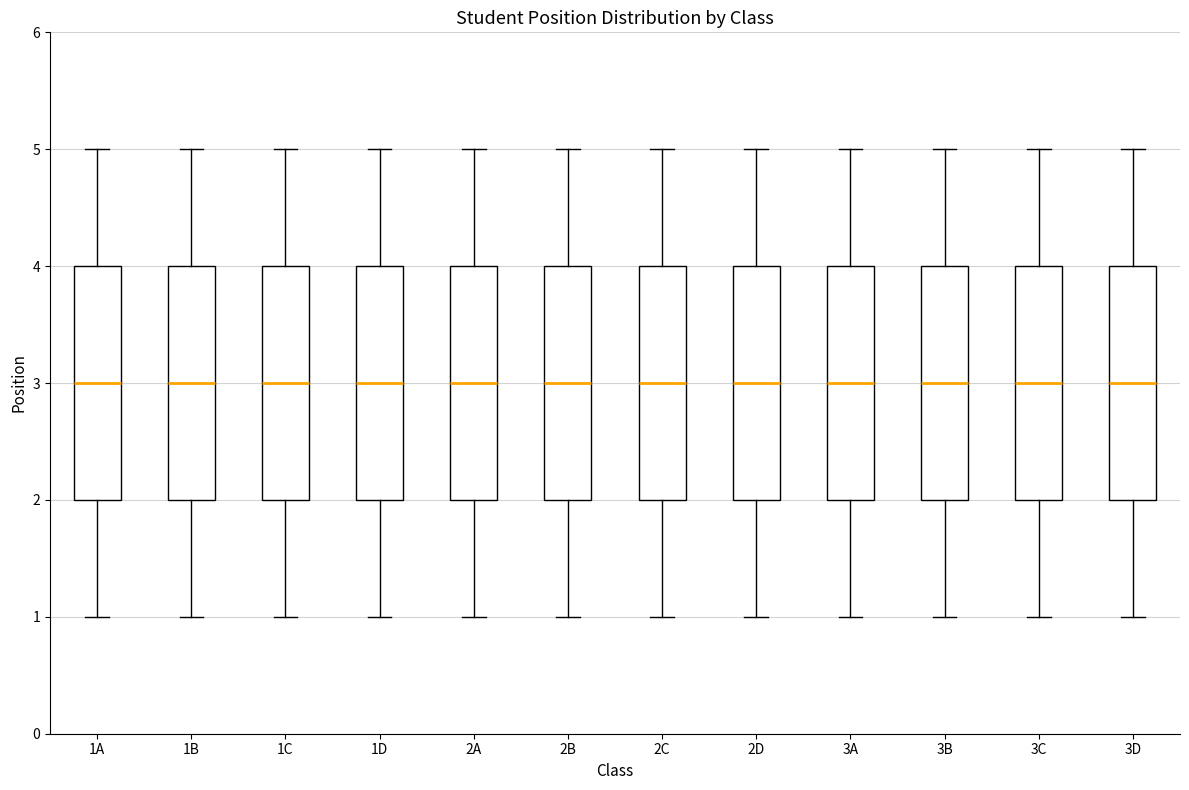

Reading left to right, transcribe this box plot: for each box, give where its median line is, the range the box spans, and where its two whiskers end, as read against the y-axis. The values are not printed on the chart, so give them approximately, as read against the axis.

1A: median 3, box 2 to 4, whiskers 1 to 5
1B: median 3, box 2 to 4, whiskers 1 to 5
1C: median 3, box 2 to 4, whiskers 1 to 5
1D: median 3, box 2 to 4, whiskers 1 to 5
2A: median 3, box 2 to 4, whiskers 1 to 5
2B: median 3, box 2 to 4, whiskers 1 to 5
2C: median 3, box 2 to 4, whiskers 1 to 5
2D: median 3, box 2 to 4, whiskers 1 to 5
3A: median 3, box 2 to 4, whiskers 1 to 5
3B: median 3, box 2 to 4, whiskers 1 to 5
3C: median 3, box 2 to 4, whiskers 1 to 5
3D: median 3, box 2 to 4, whiskers 1 to 5